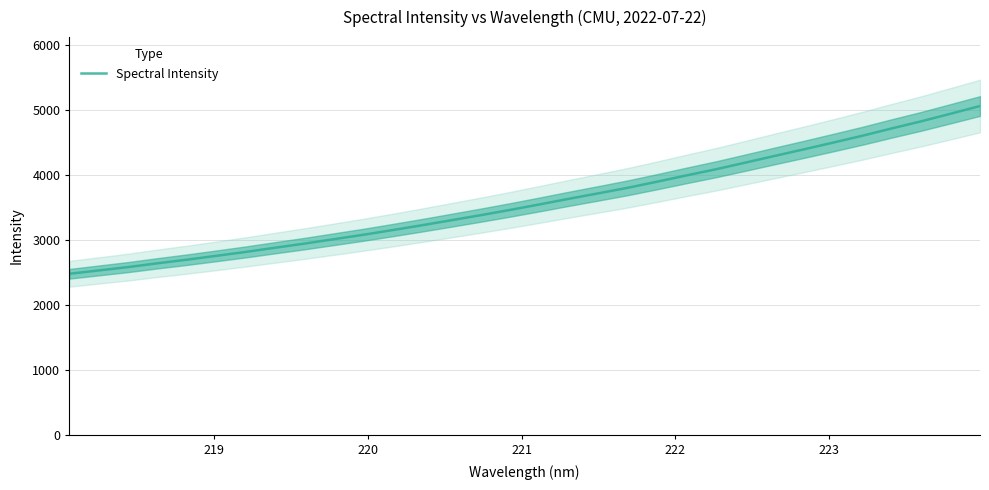

What is the difference between the maximum and minimum values?

2582.3